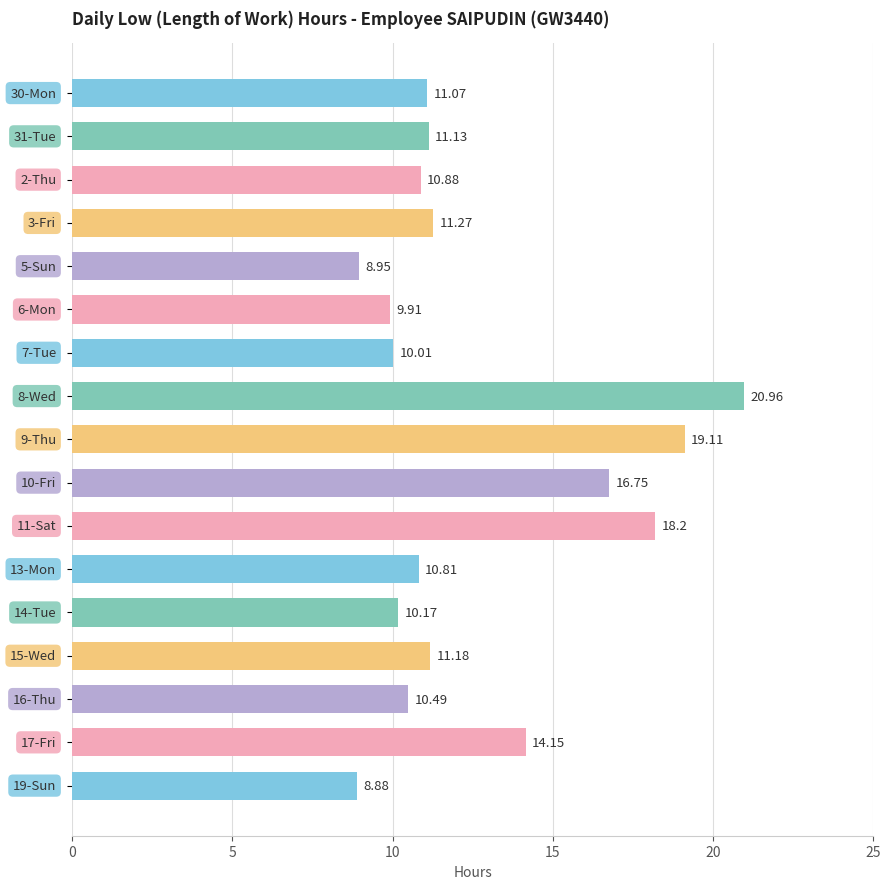

What is the difference between the second highest and minimum values?

10.2